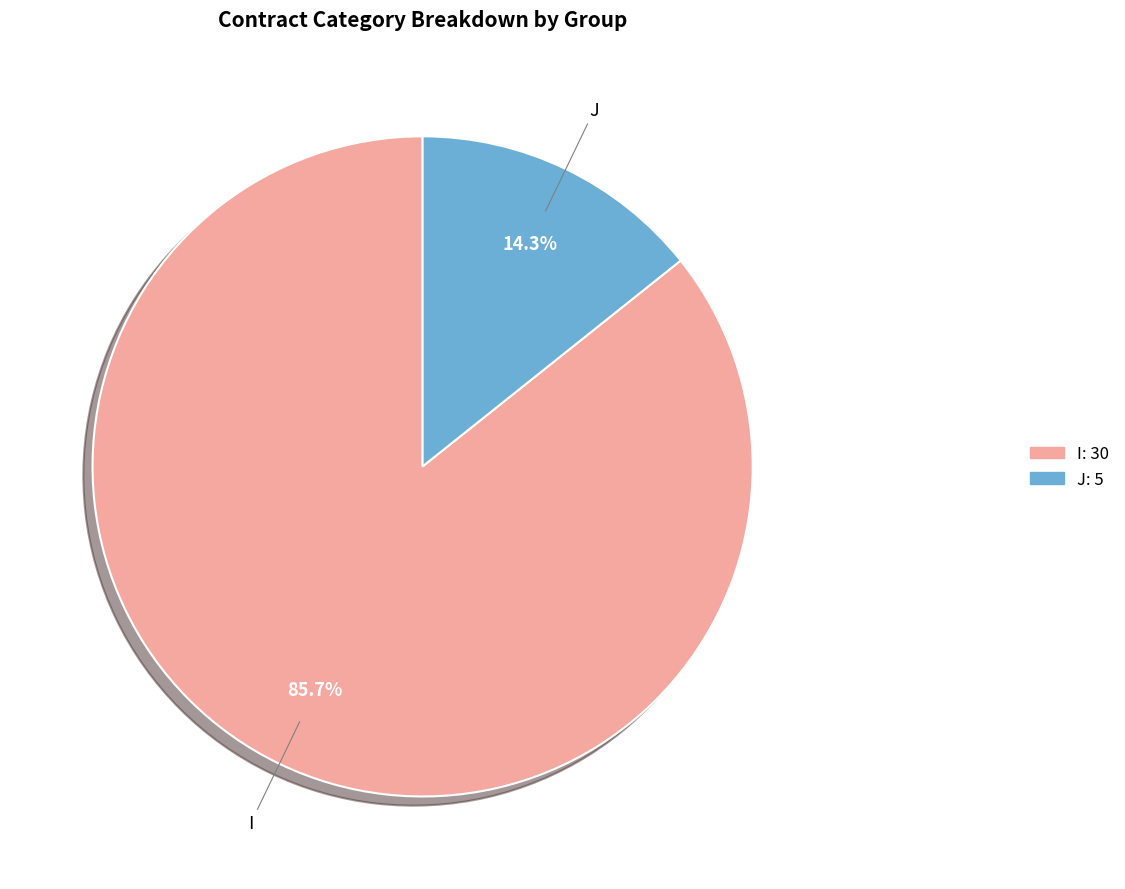

Combined, do J: 5 and I: 30 account for over 50%?

Yes